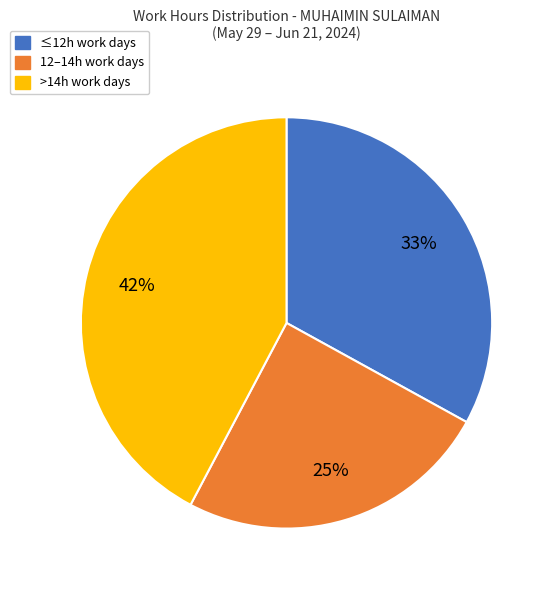

How many segments does this pie chart have?

3